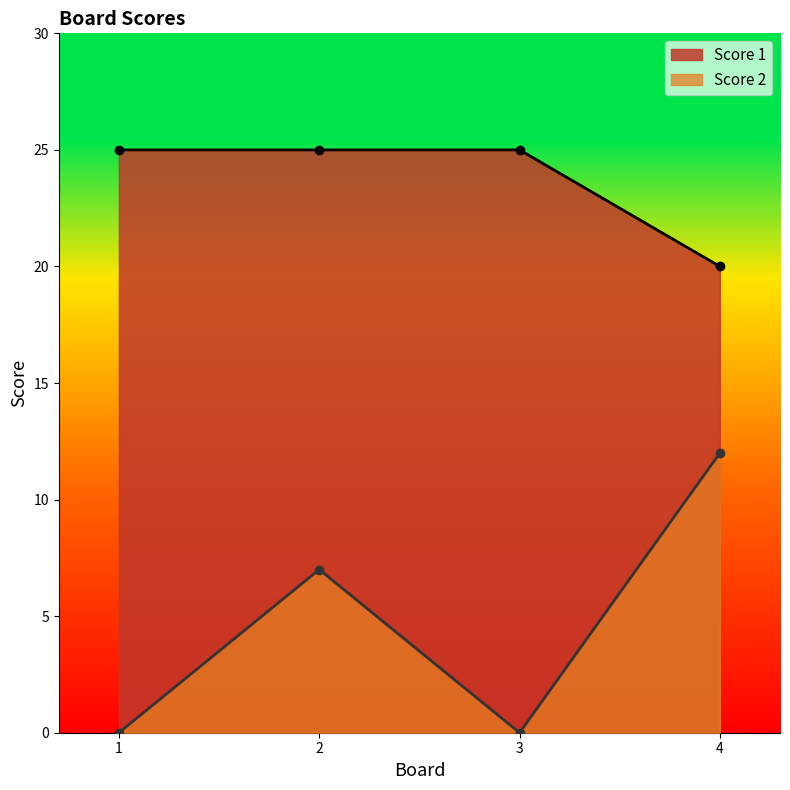

What is the difference between the maximum and minimum values in the Score 2 series?

12